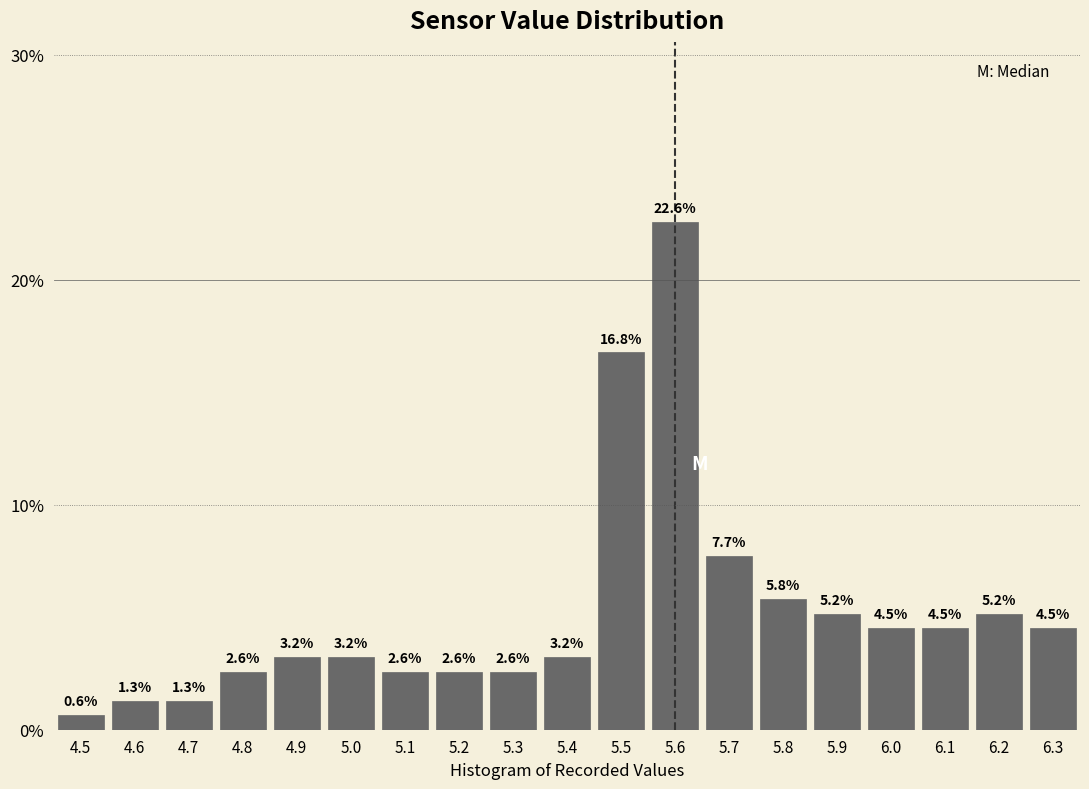

Reading left to right, transcribe this chart: for each bar, give the range it covers on the x-axis and its height.

4.45 to 4.55: 0.6
4.55 to 4.65: 1.3
4.65 to 4.75: 1.3
4.75 to 4.85: 2.6
4.85 to 4.95: 3.2
4.95 to 5.05: 3.2
5.05 to 5.15: 2.6
5.15 to 5.25: 2.6
5.25 to 5.35: 2.6
5.35 to 5.45: 3.2
5.45 to 5.55: 16.8
5.55 to 5.65: 22.6
5.65 to 5.75: 7.7
5.75 to 5.85: 5.8
5.85 to 5.95: 5.2
5.95 to 6.05: 4.5
6.05 to 6.15: 4.5
6.15 to 6.25: 5.2
6.25 to 6.35: 4.5